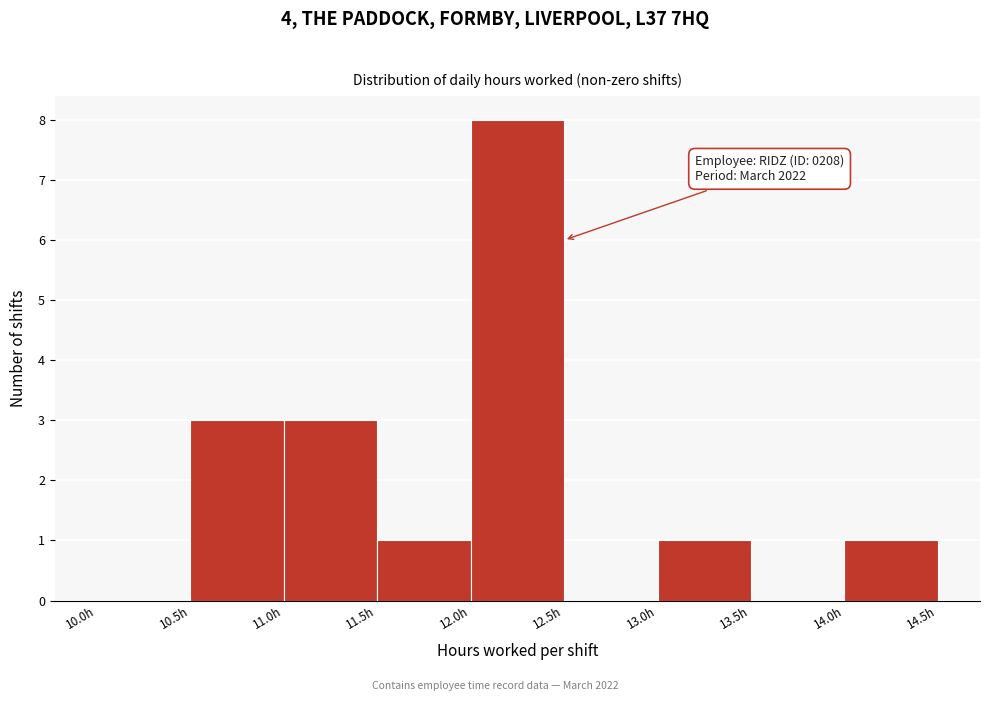

Over which range of the x-axis is the bar tallest?

12.0 to 12.5